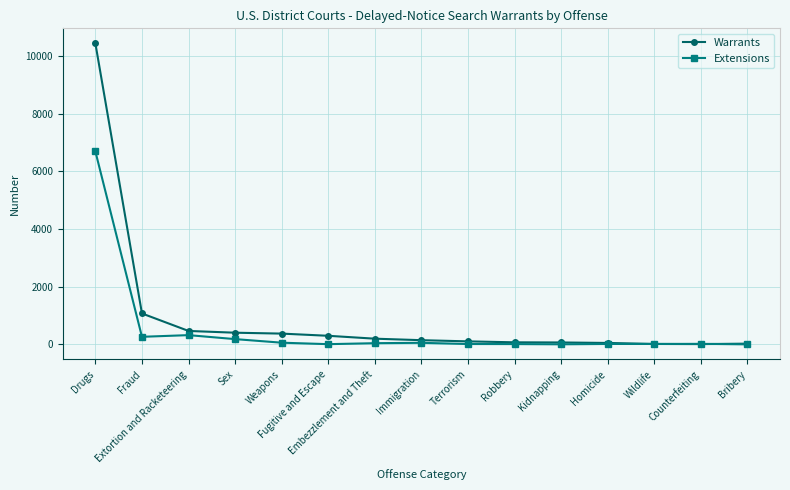

How many distinct data groups are displayed?

2